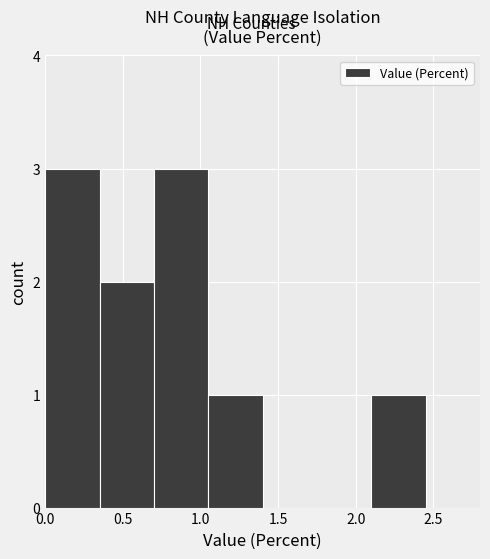

Reading left to right, transcribe this chart: for each bar, give the range it covers on the x-axis and its height. The values are not printed on the chart, so give them approximately, as read against the axis.

0.00 to 0.35: 3
0.35 to 0.70: 2
0.70 to 1.05: 3
1.05 to 1.40: 1
1.40 to 1.75: 0
1.75 to 2.10: 0
2.10 to 2.45: 1
2.45 to 2.80: 0